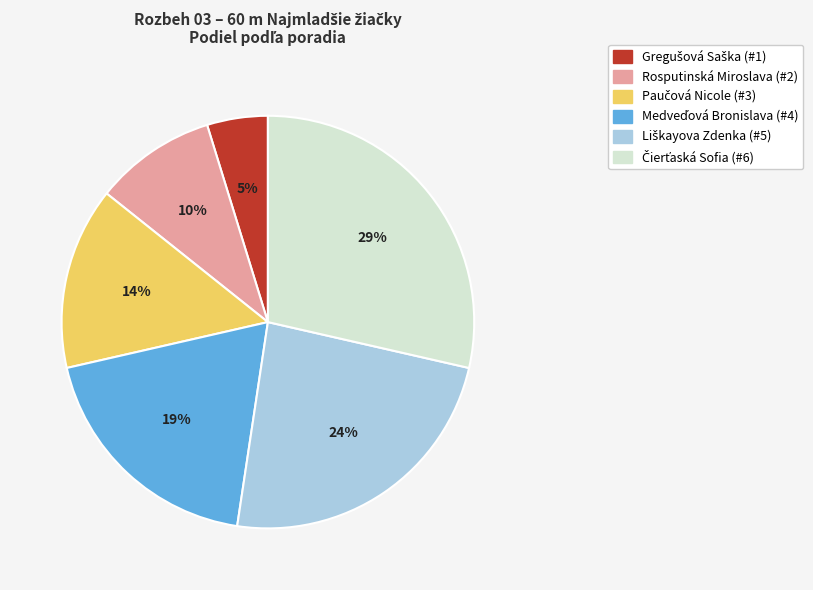

To the nearest percent, what is the difference between the largest and smallest slice percentages?

24%